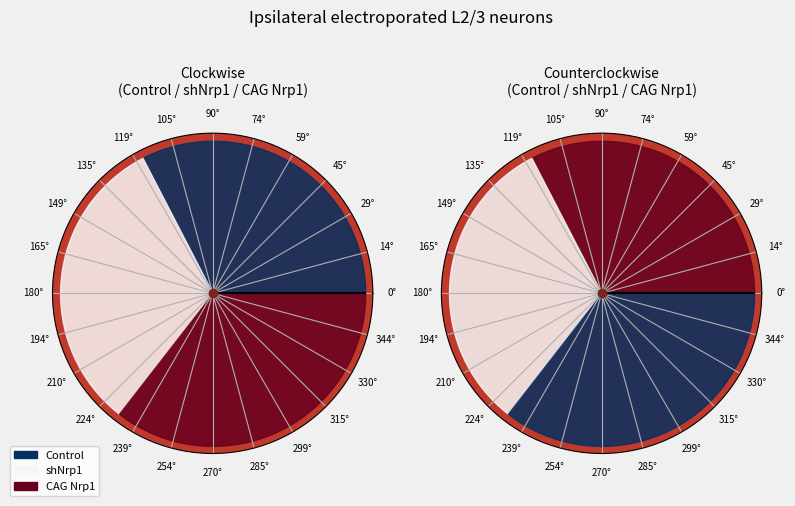

Does Data 2 represent more than half of the total?

No